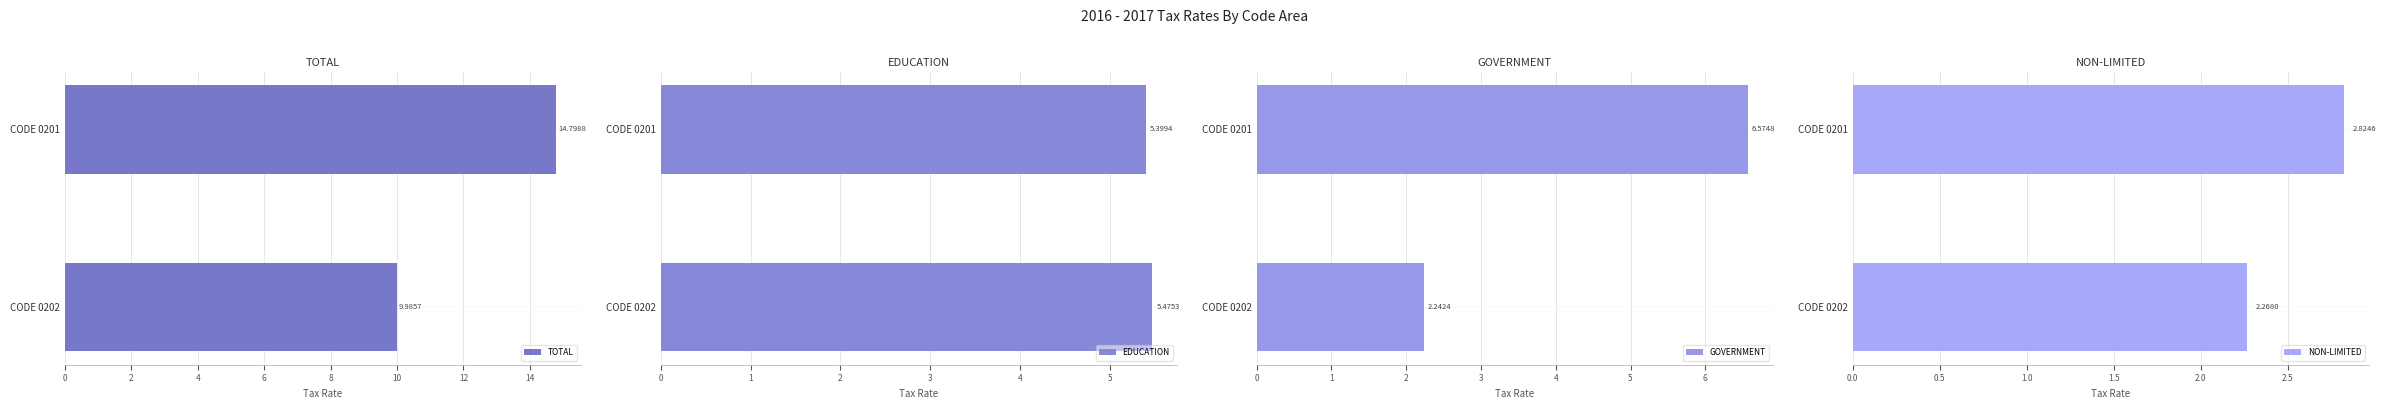

What is the sum of all TOTAL values?

24.8